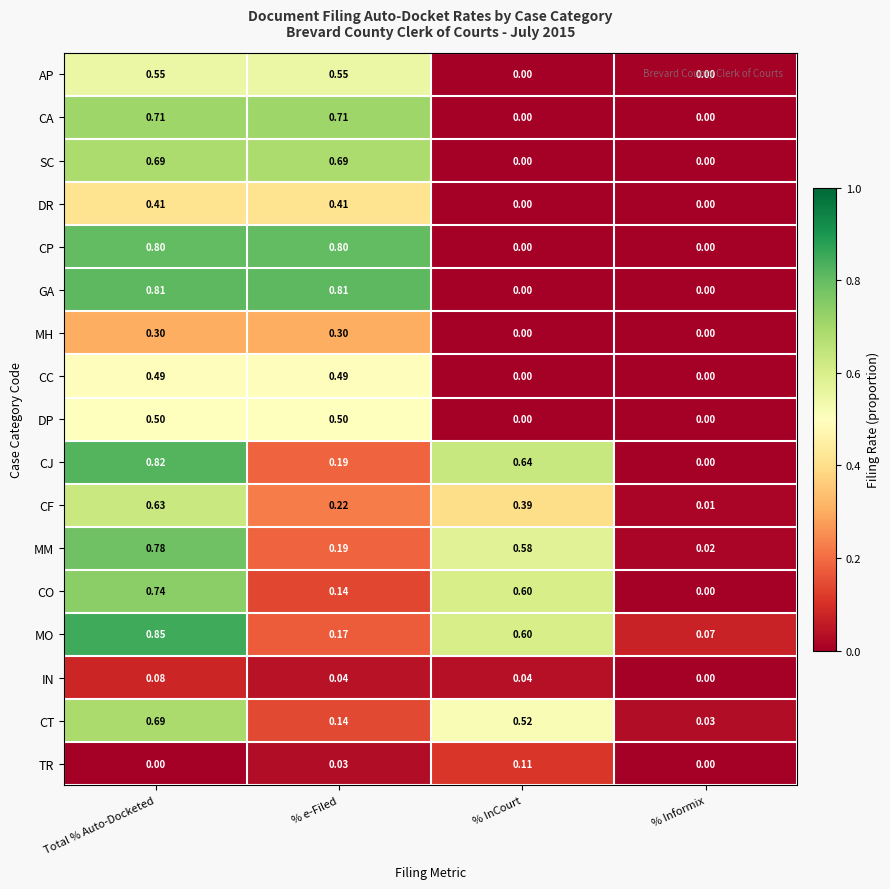

Which label corresponds to the largest value in the chart?

Total % Auto-Docketed